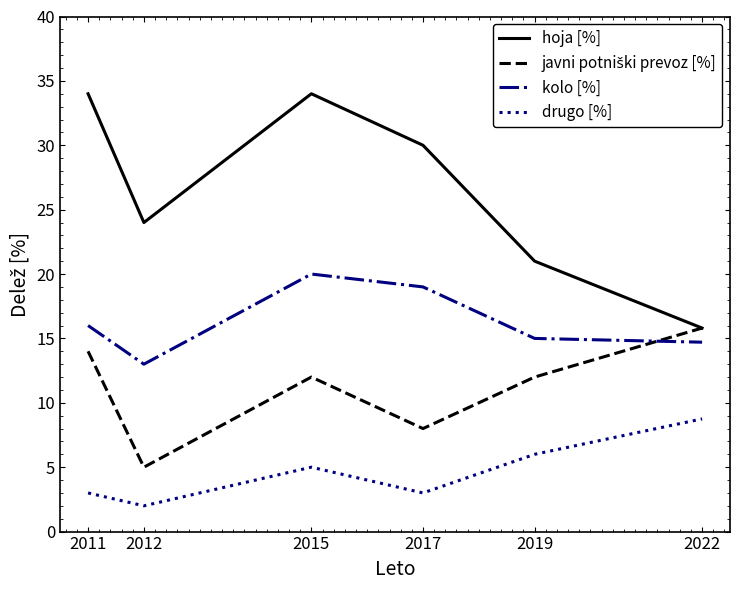

True or false: kolo [%] and hoja [%] cross at least once.

False